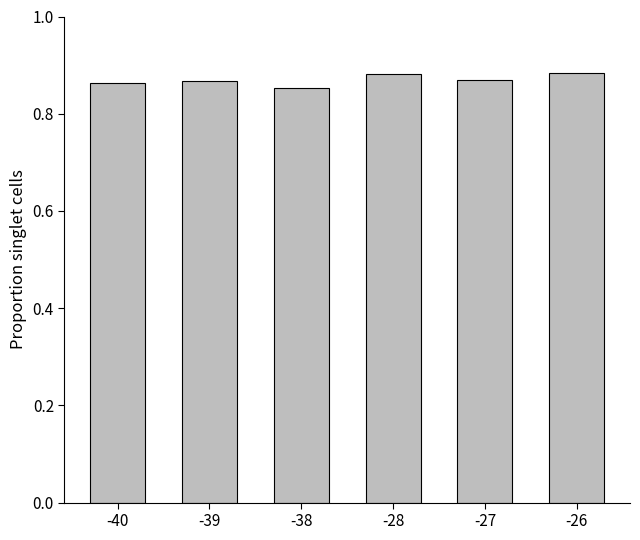

How many values are between 0 and 1?

6